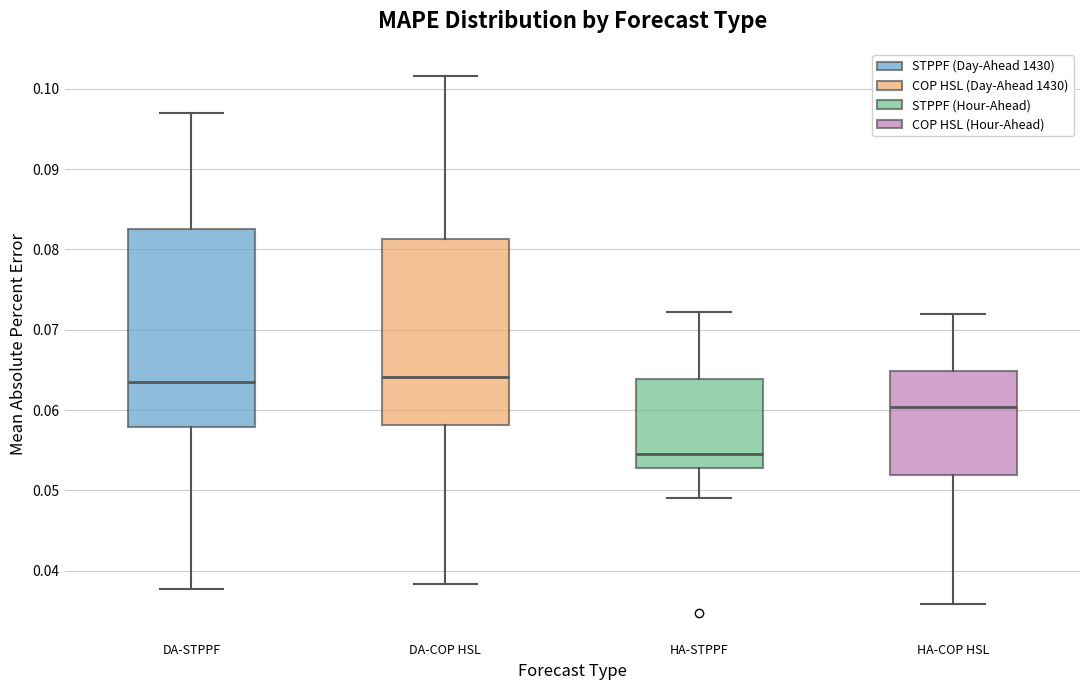

Comparing the boxes themselves (not the whiskers), which one is the tallest?

DA-STPPF